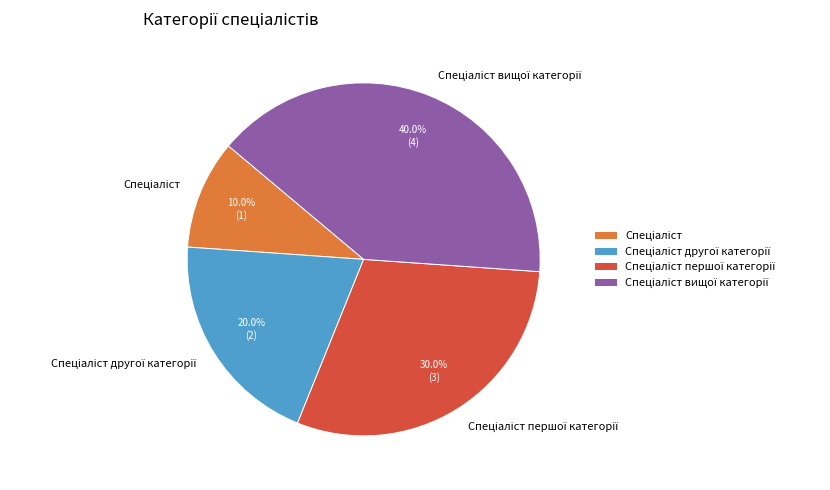

Is there a majority slice in this chart?

No